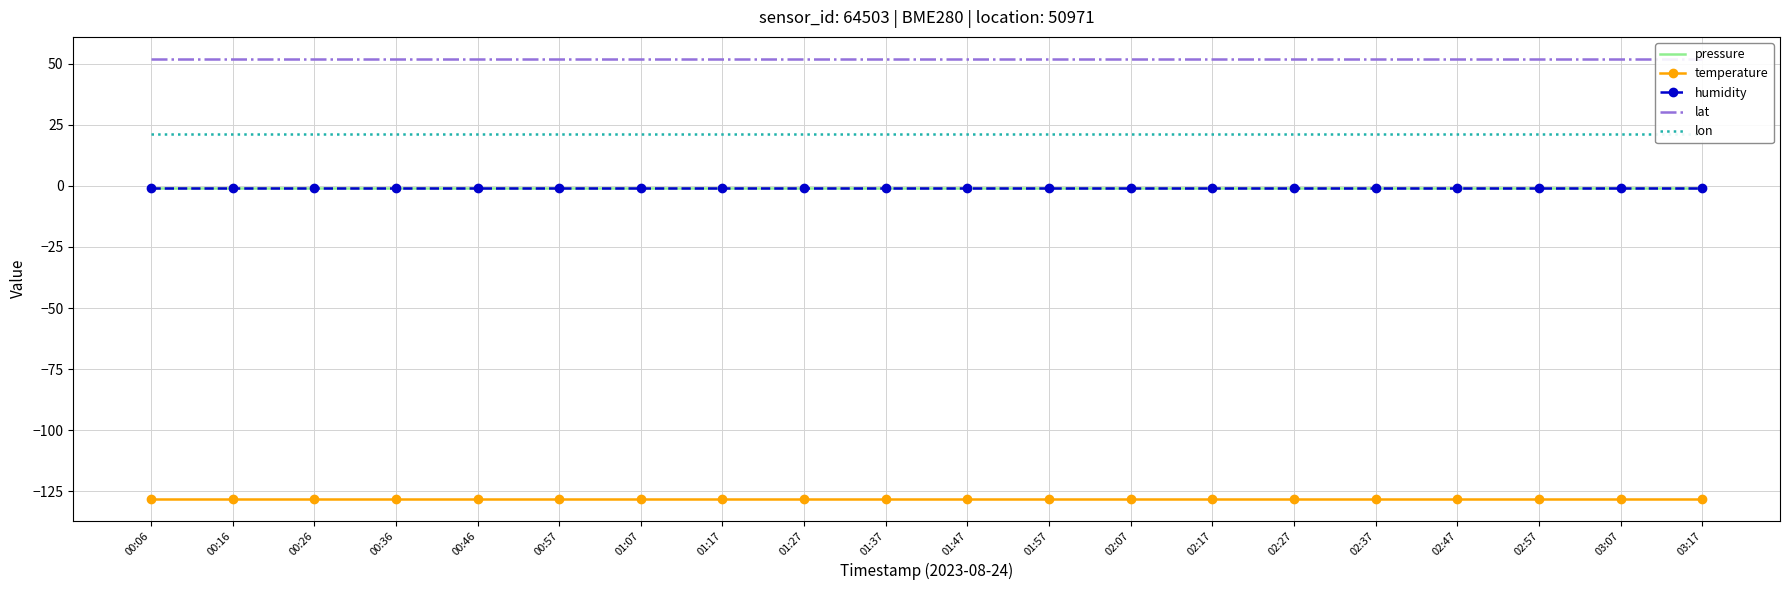

What is the label of the 7th point from the left?

01:07